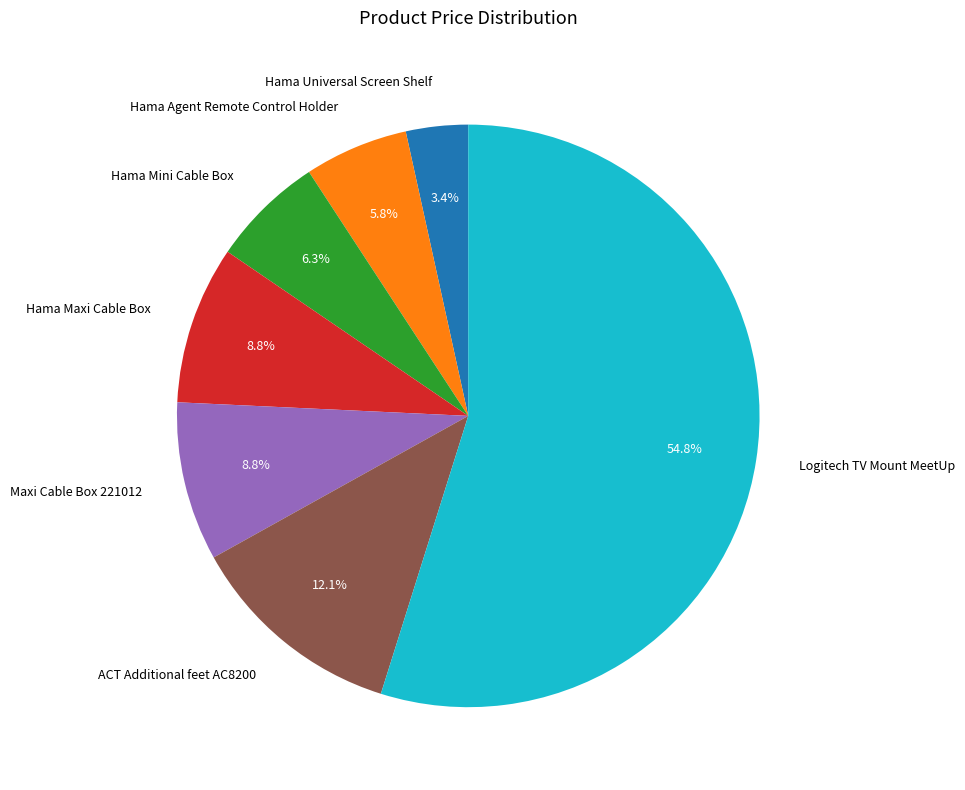

To the nearest percent, what portion does Hama Maxi Cable Box represent?

9%